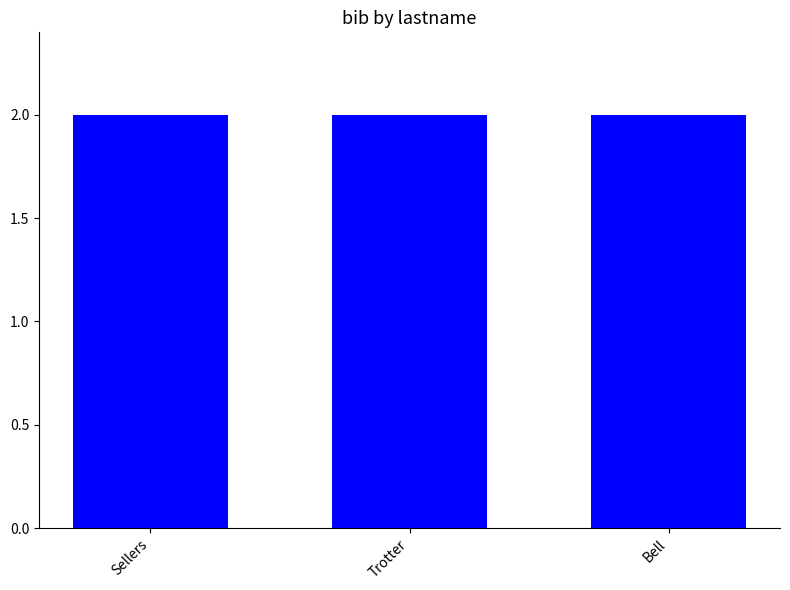

What is the sum of all values?

6